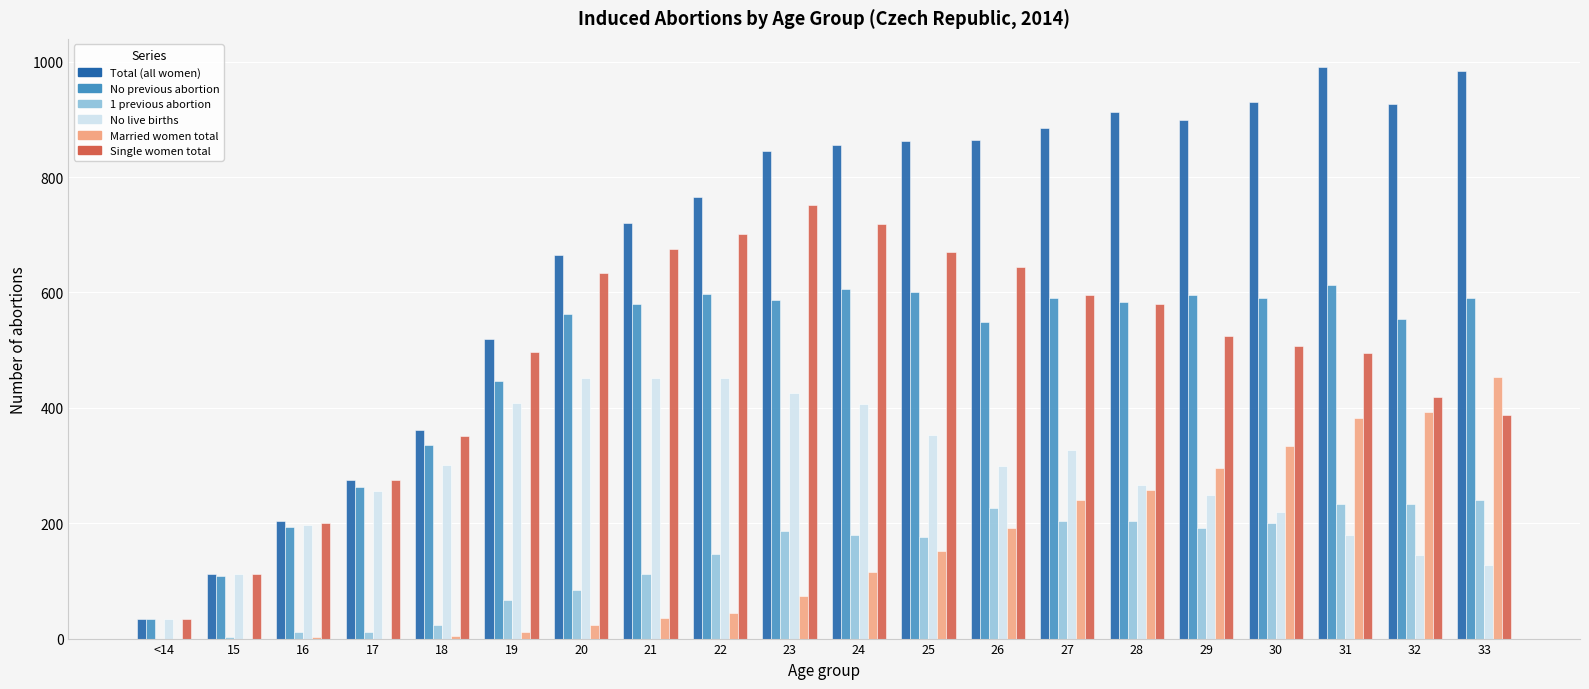

What is the greatest value displayed?

990